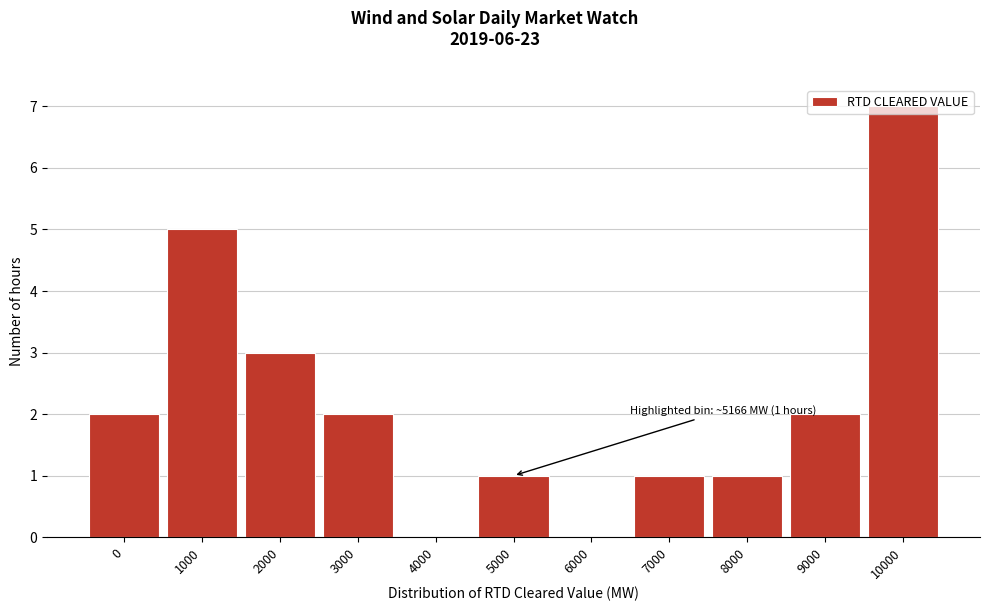

What is the ratio of the value at 3000 to the value at 5000?

2.0